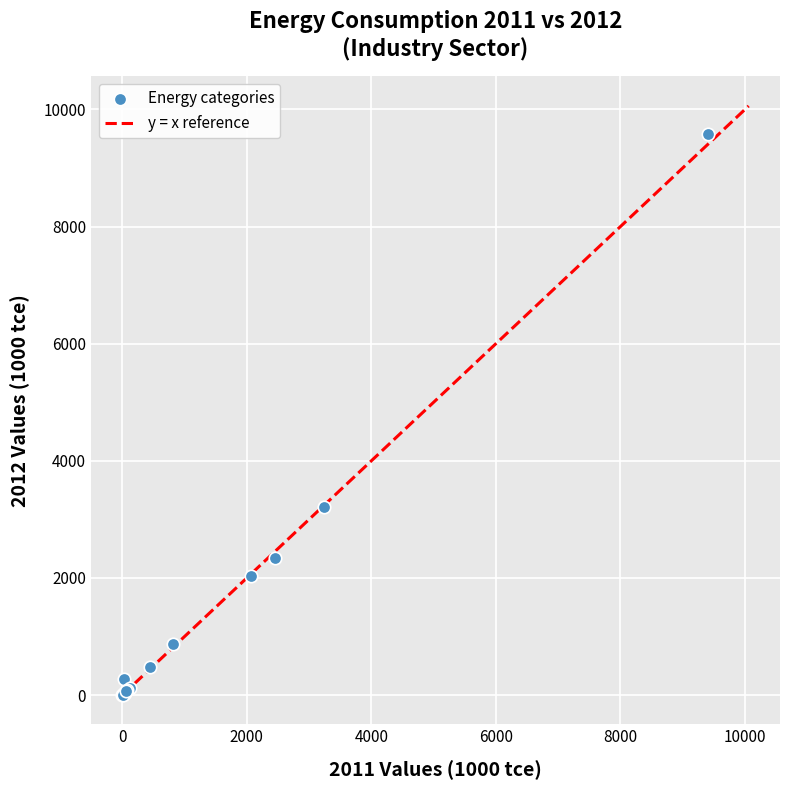

What Y value in the scatter plot is closest to 4791?

3210